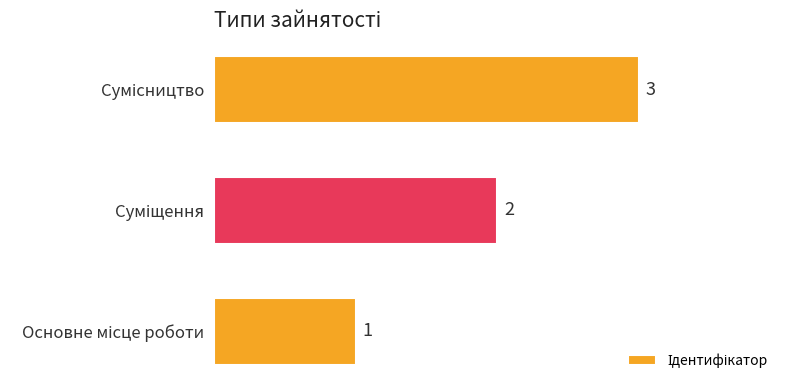

What is the sum of all values?

6